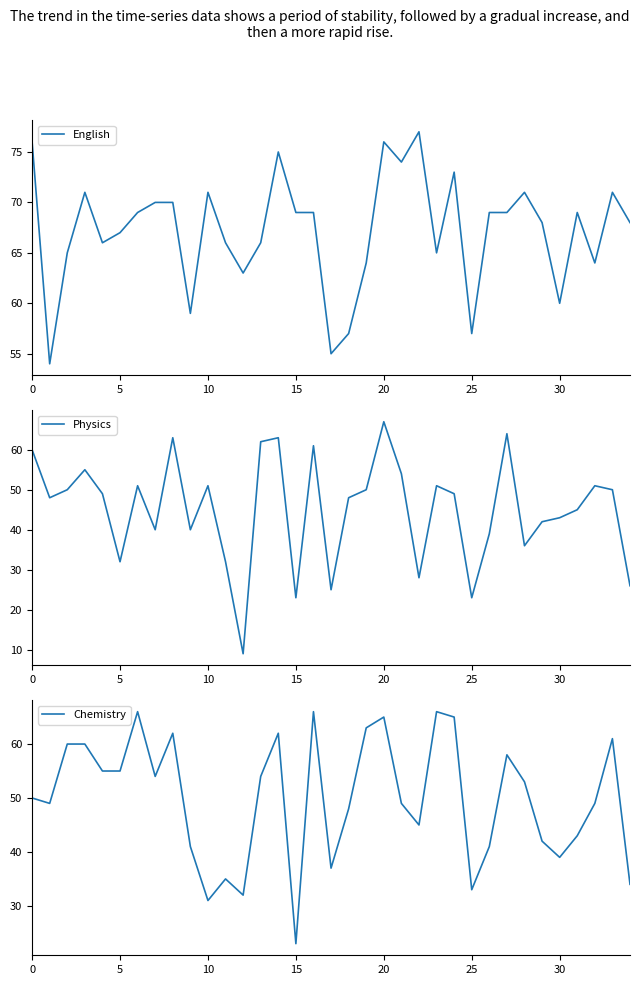

How many times do Physics and Chemistry cross each other?

11